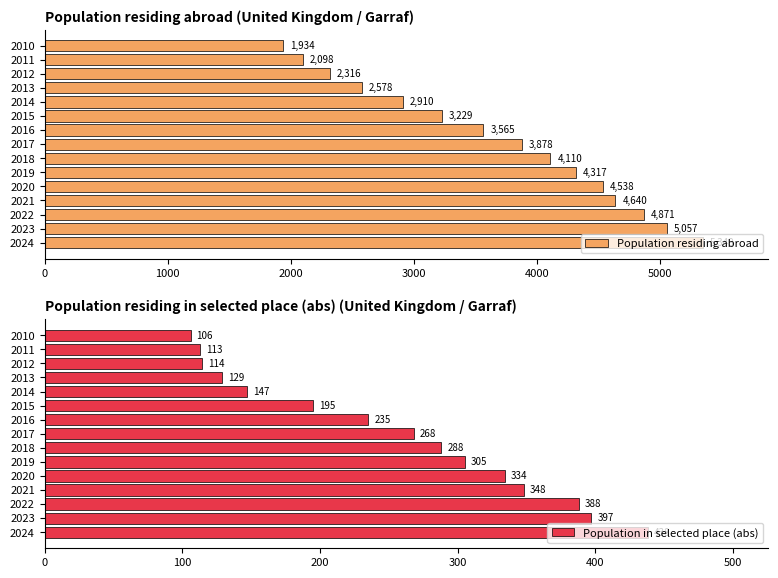

What is the smallest value displayed?

106